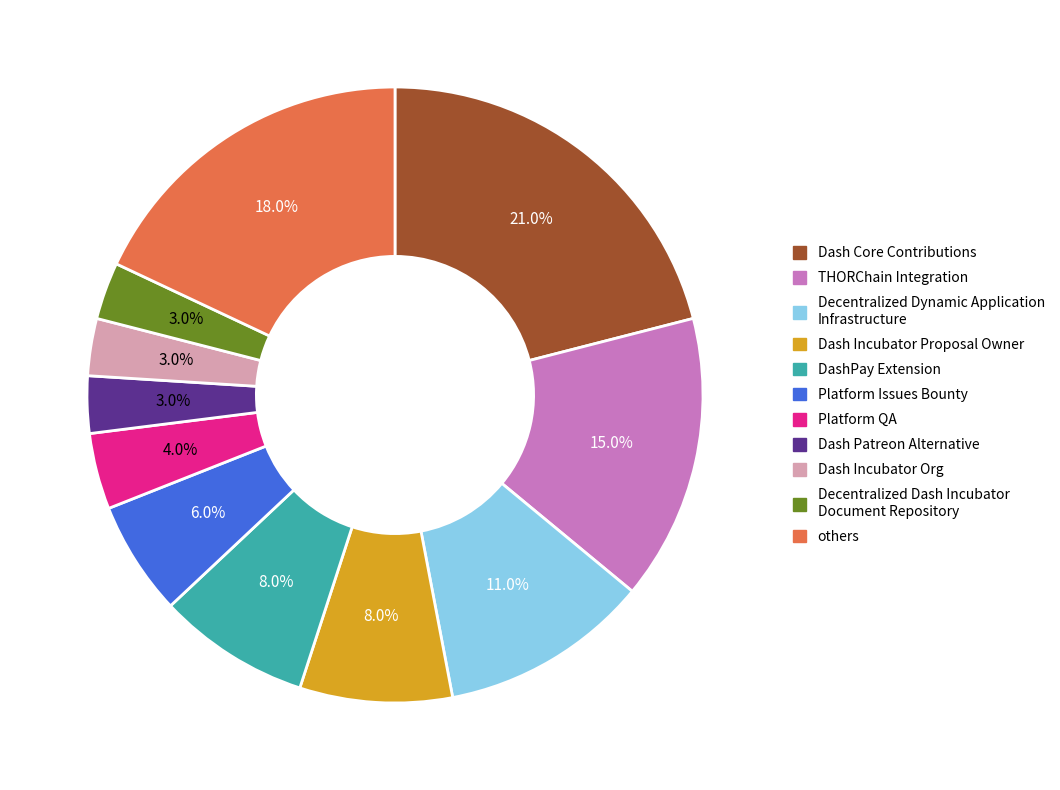

How many slices are in this pie chart?

11